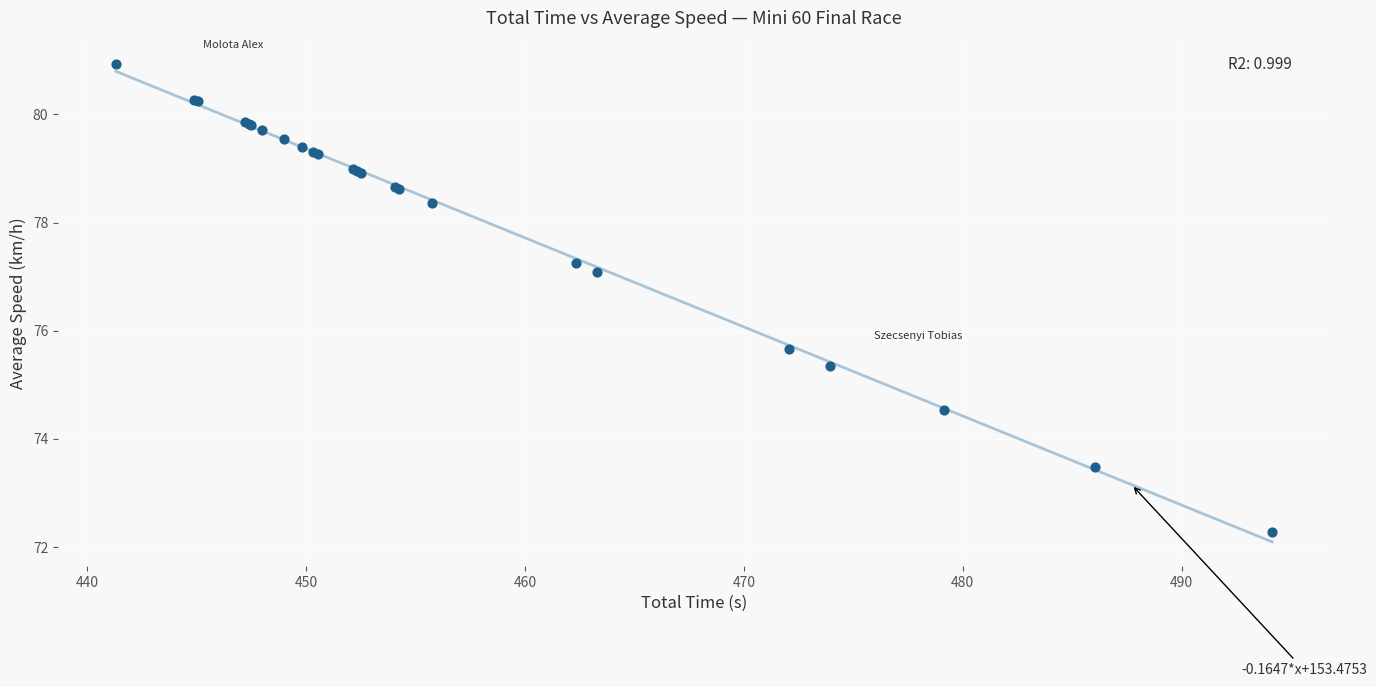

What Y value in the scatter plot is closest to 76?

75.7